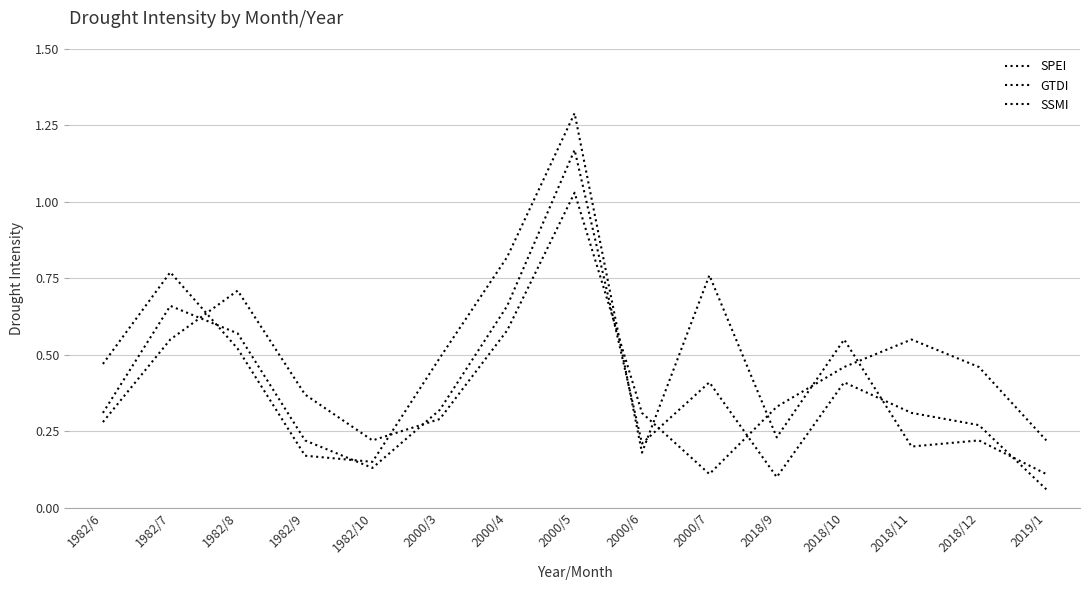

Reading left to right, transcribe all the data shown in this chart.

SPEI: 0.5	0.8	0.5	0.2	0.1	0.5	0.8	1.3	0.2	0.8	0.2	0.6	0.2	0.2	0.1
GTDI: 0.3	0.7	0.6	0.2	0.1	0.3	0.7	1.2	0.2	0.4	0.1	0.4	0.3	0.3	0.1
SSMI: 0.3	0.6	0.7	0.4	0.2	0.3	0.6	1.0	0.3	0.1	0.3	0.5	0.6	0.5	0.2